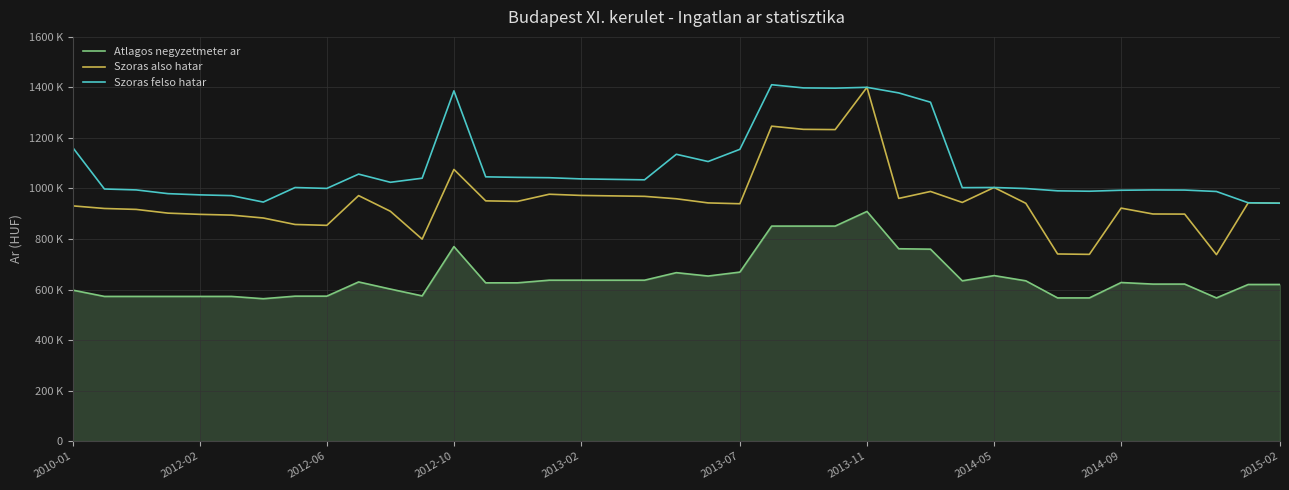

Which series has the largest range (max minus min)?

Szoras also hatar